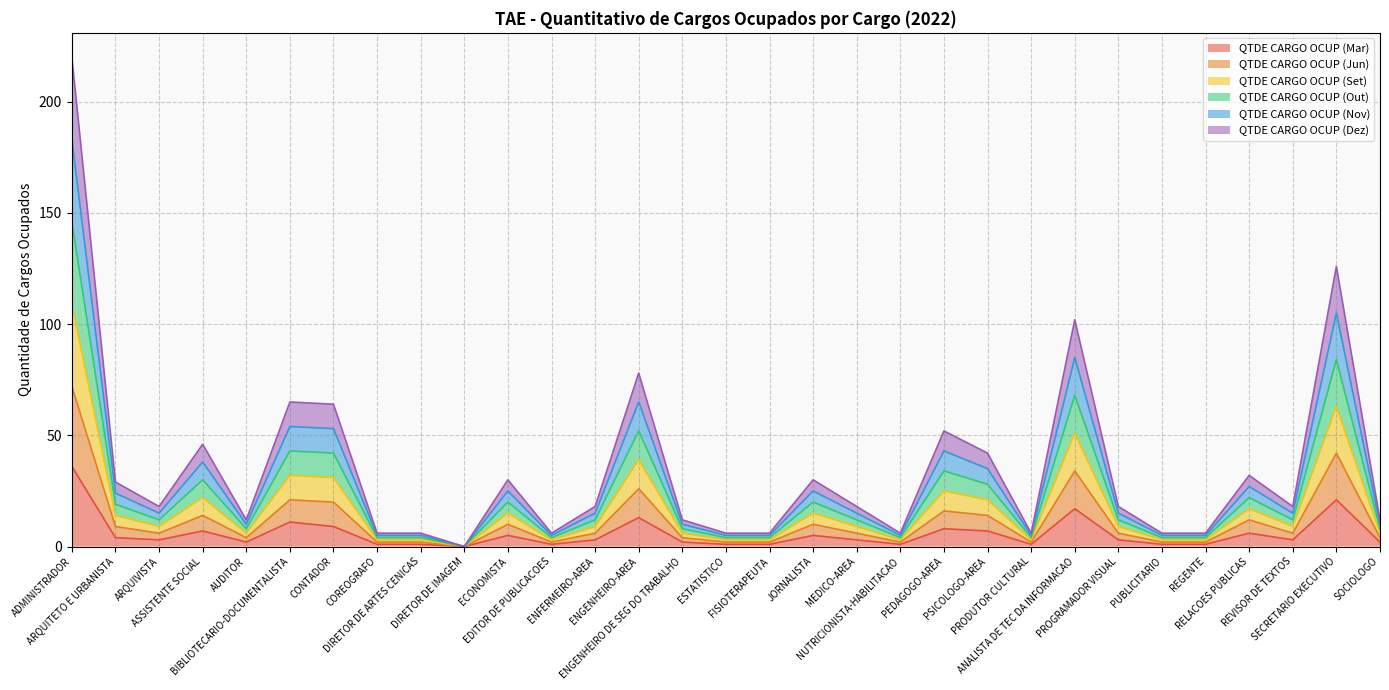

In QTDE CARGO OCUP (Set), how many points are lower than both neighbors (excluding endpoints)?

7